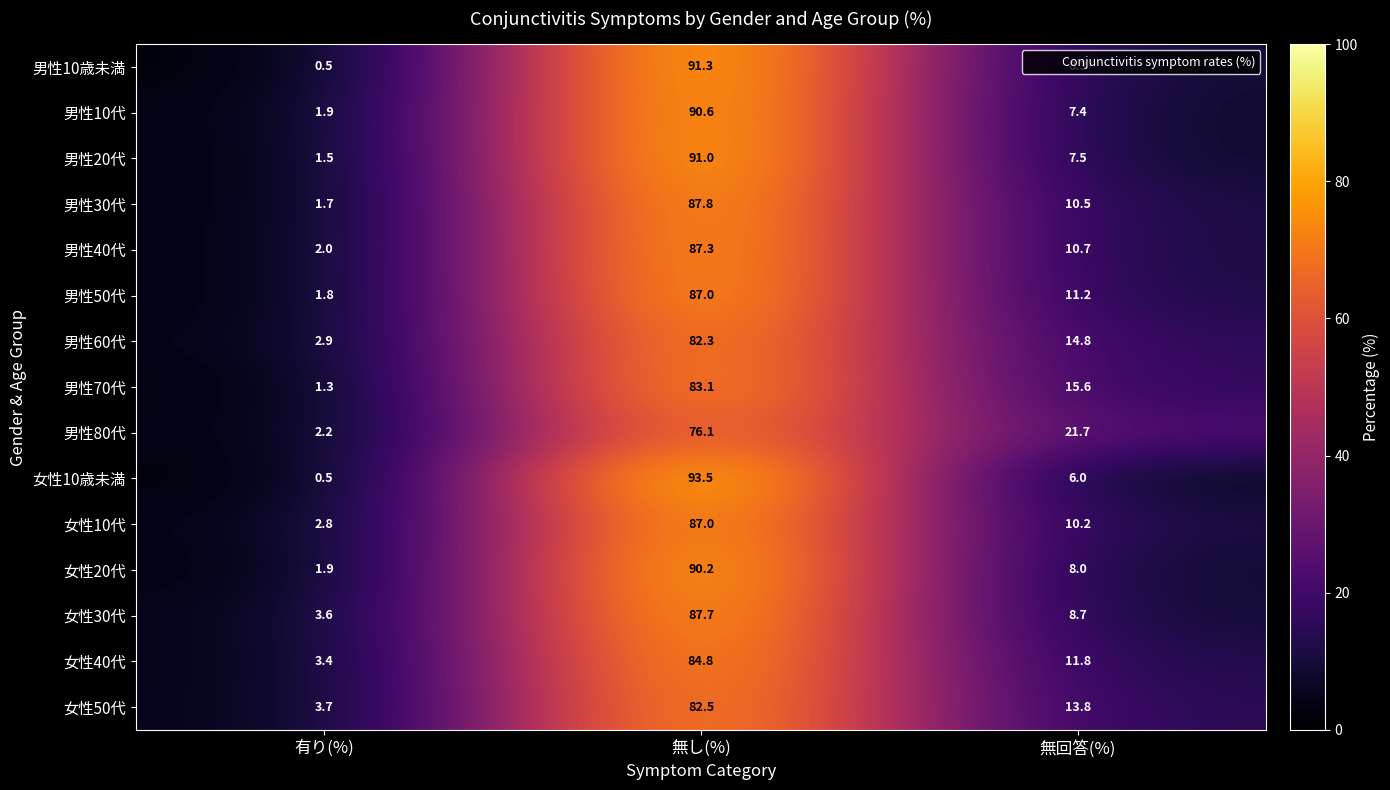

Rank the categories by 男性70代 value from lowest to highest.

有り(%), 無回答(%), 無し(%)